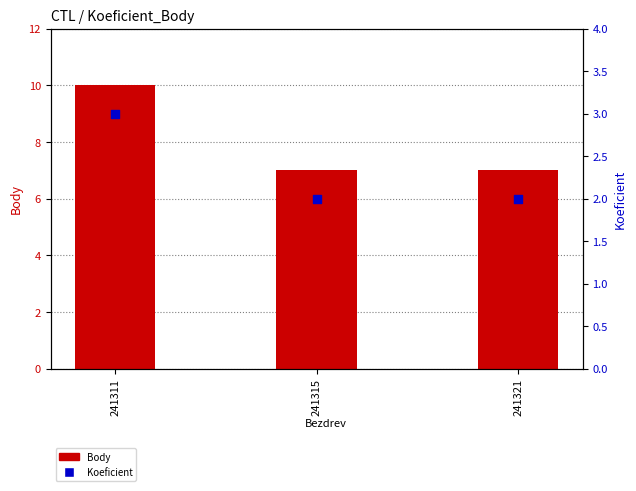

Is the value of Body at 241311 greater than the value of Koeficient at 241315?

Yes